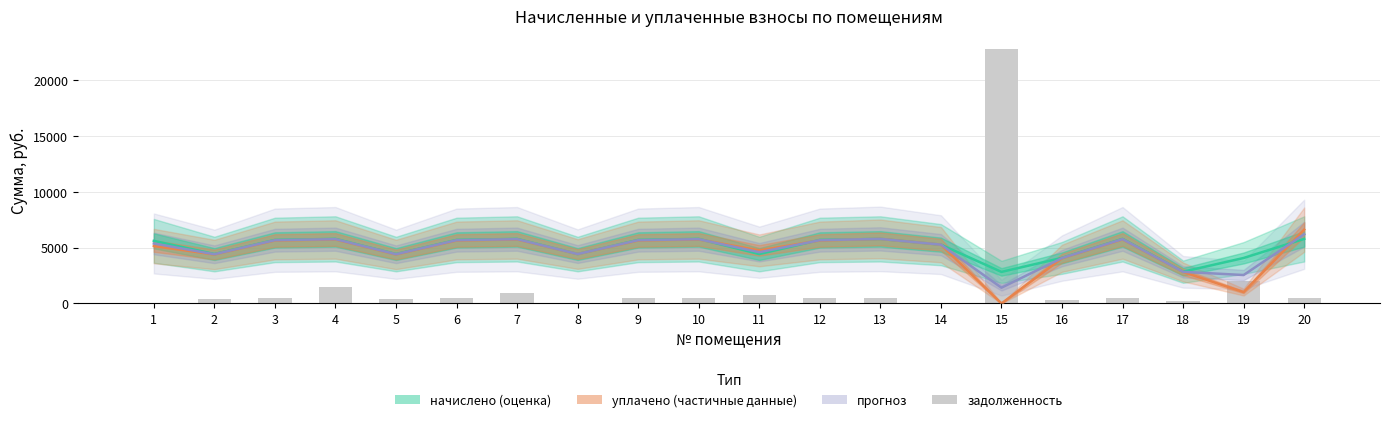

The начислено (оценка) series shows 5791.8 at 13. True or false?

True